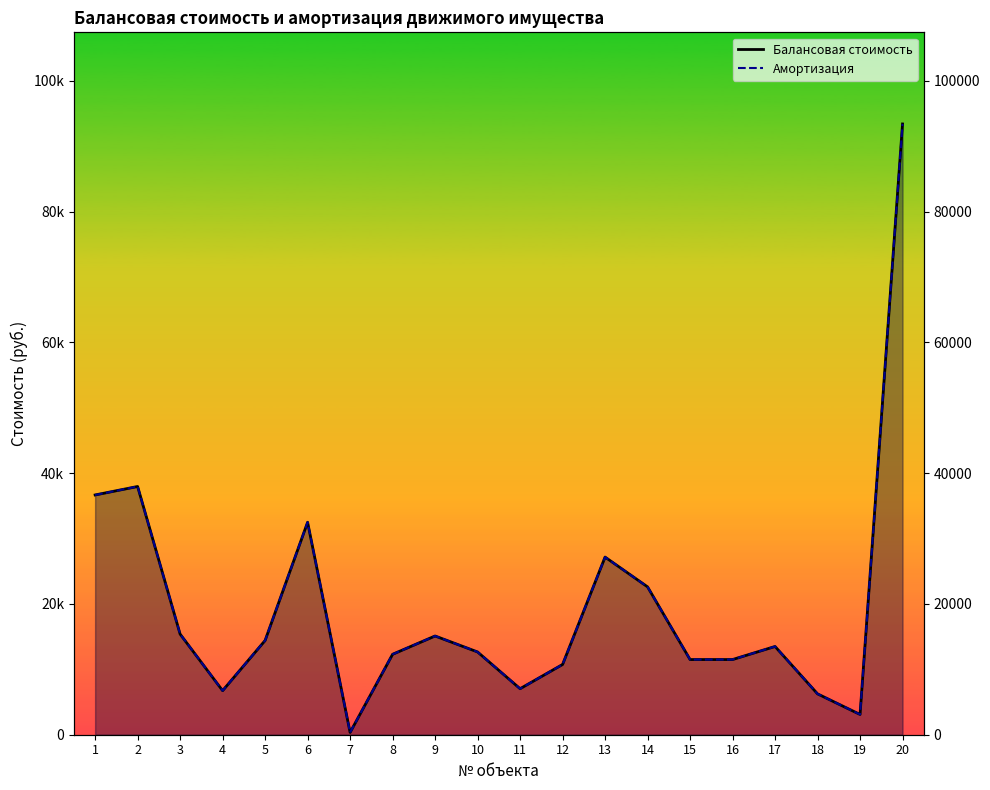

At which label is Балансовая стоимость closest to 46889?

2